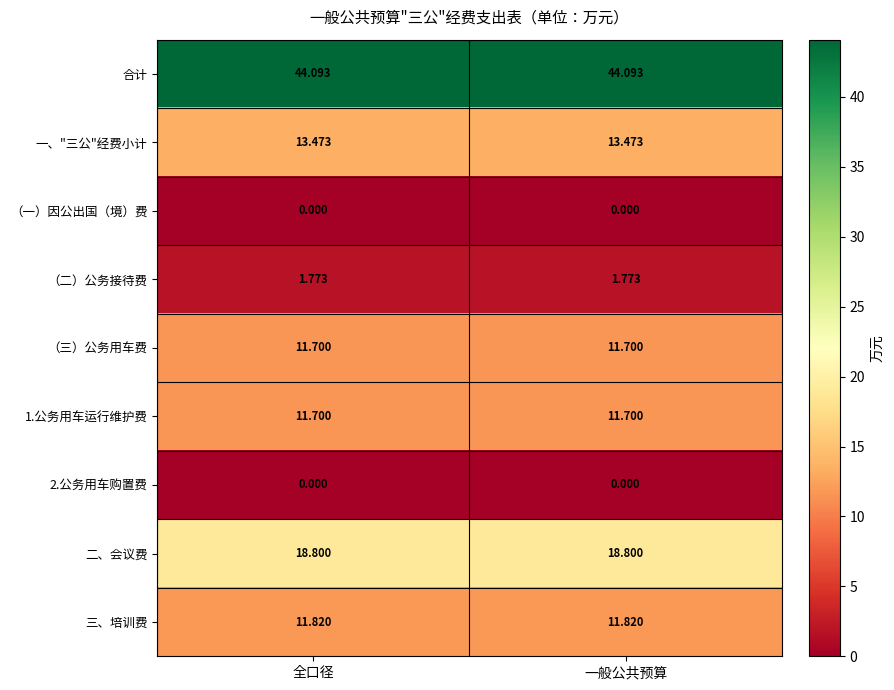

Which series has the largest total across all categories?

合计